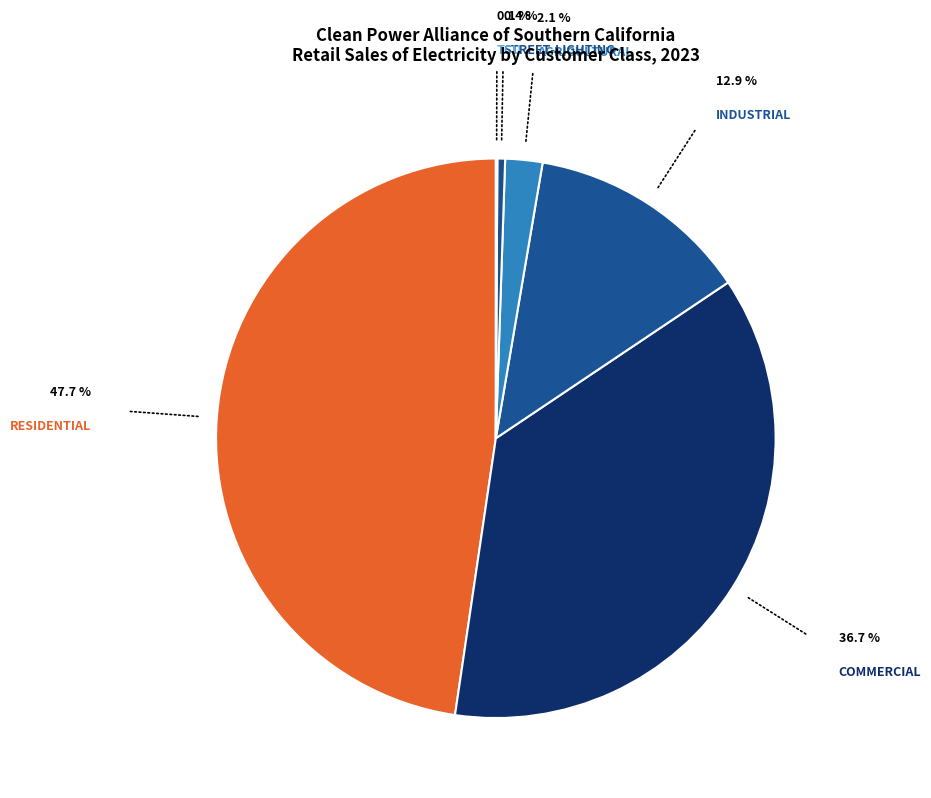

How many segments does this pie chart have?

6